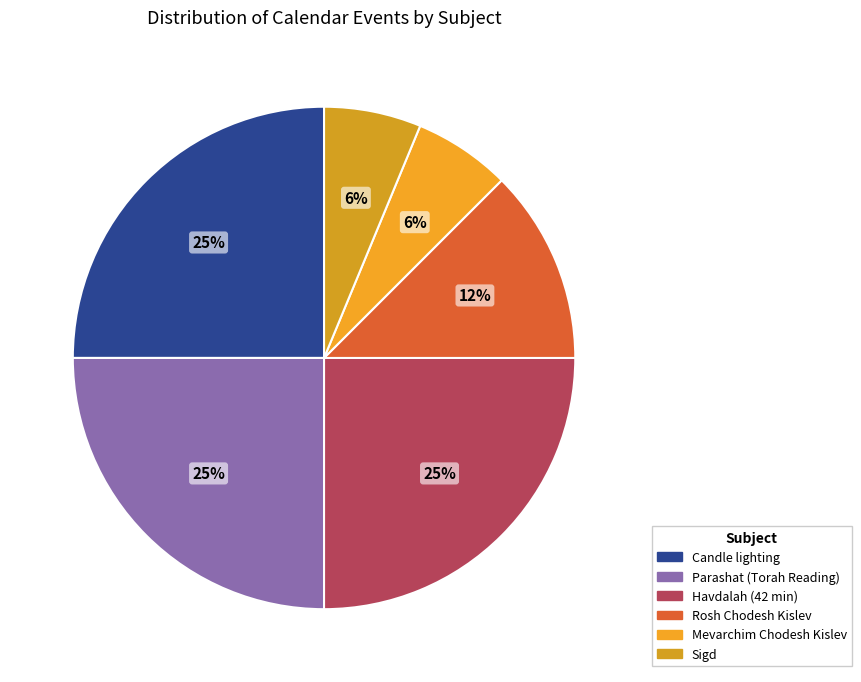

How many slices are in this pie chart?

6